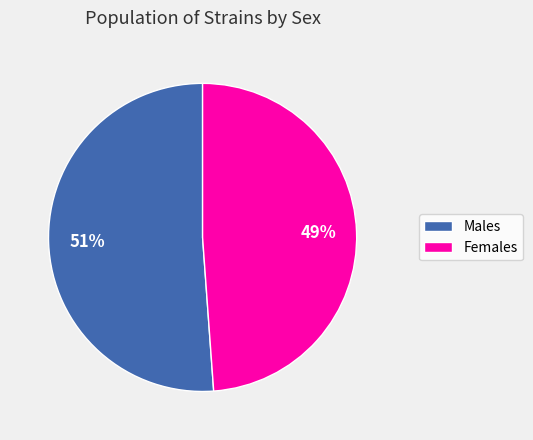

Rank the categories by value from highest to lowest.

Males, Females